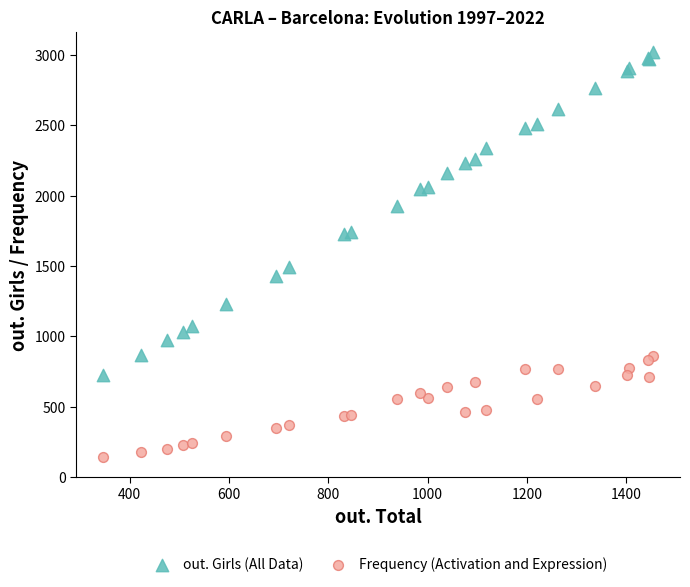

Which series contains the lowest Y value?

Frequency (Activation and Expression)